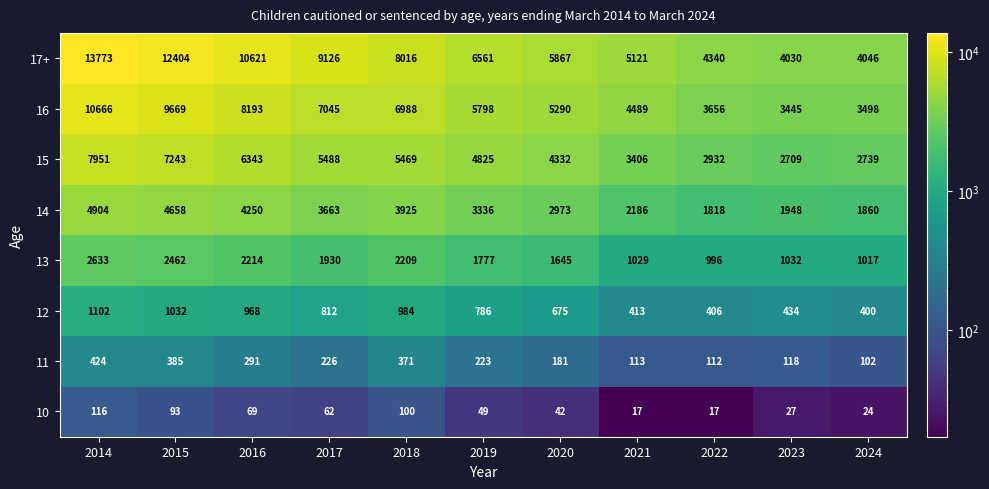

How many categories are shown in the chart?

11